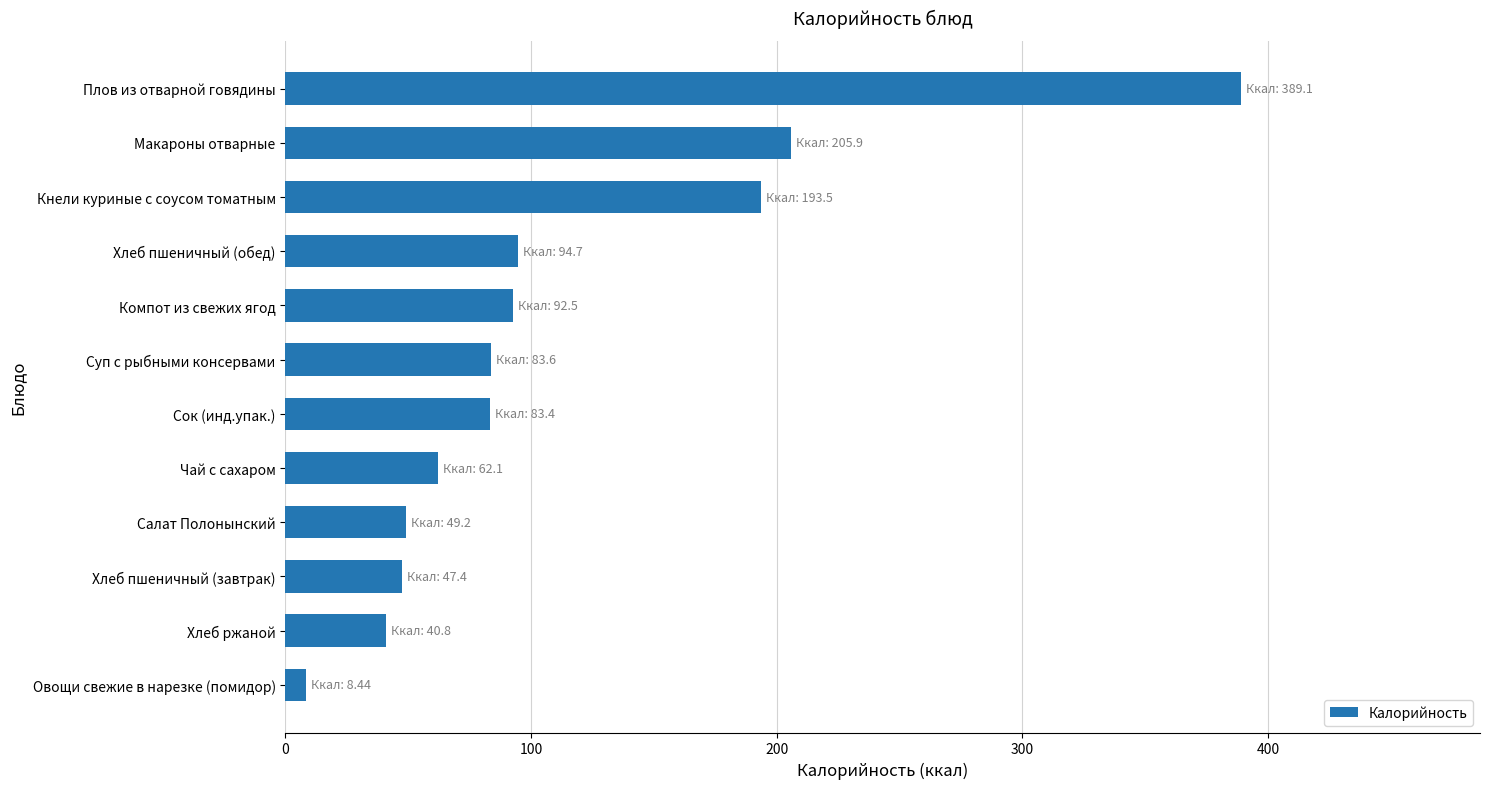

What is the change in value from Сок (инд.упак.) to Макароны отварные?

+122.5